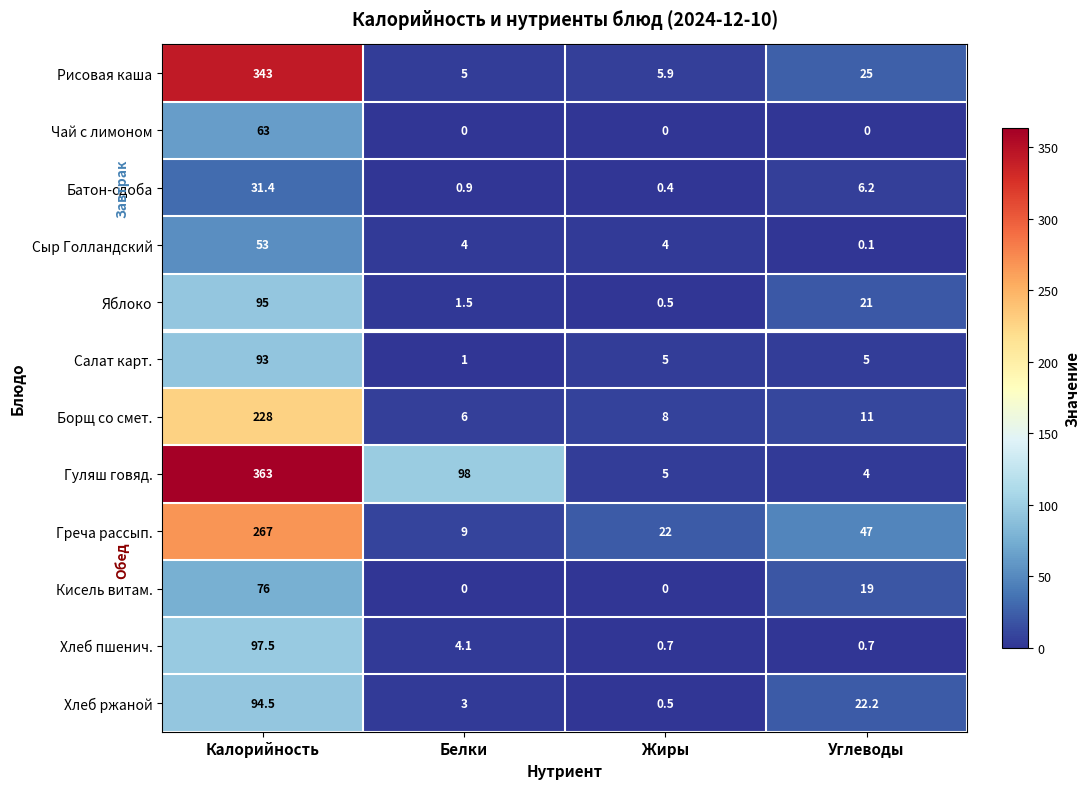

Which series has the largest total across all categories?

Гуляш говяд.